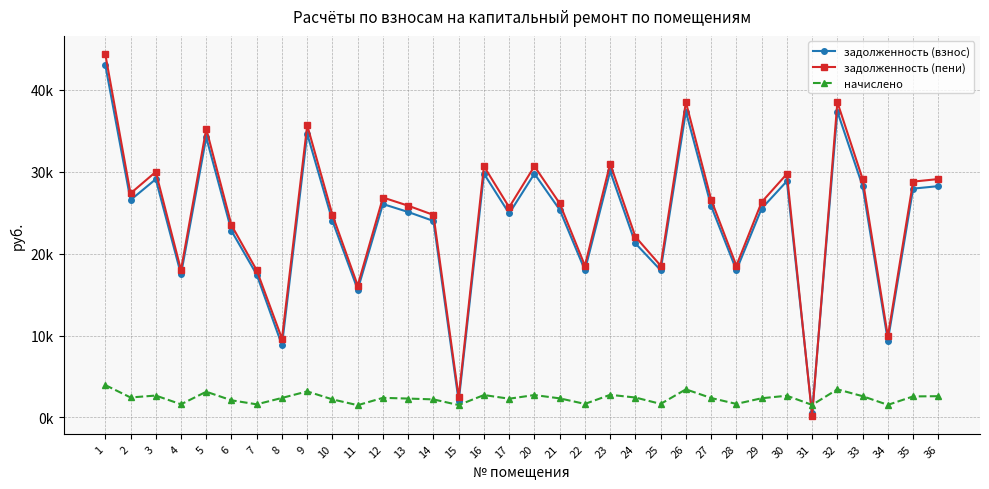

The задолженность (пени) series shows 16111.0 at 11. True or false?

True